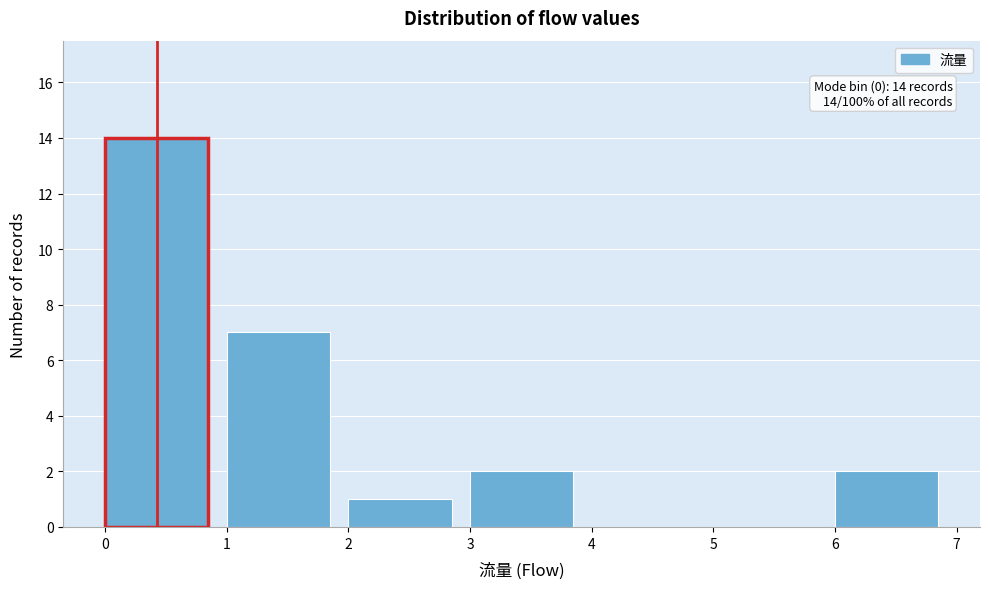

Over which range of the x-axis is the bar tallest?

0 to 1